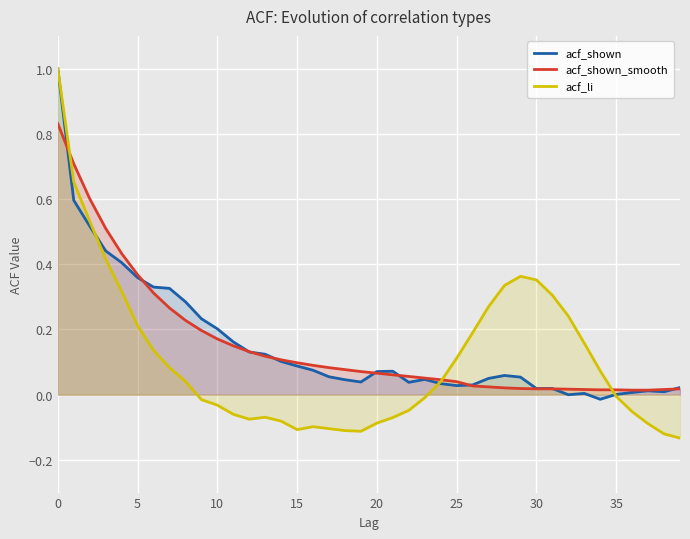

Read the acf_li value at 33.

0.2